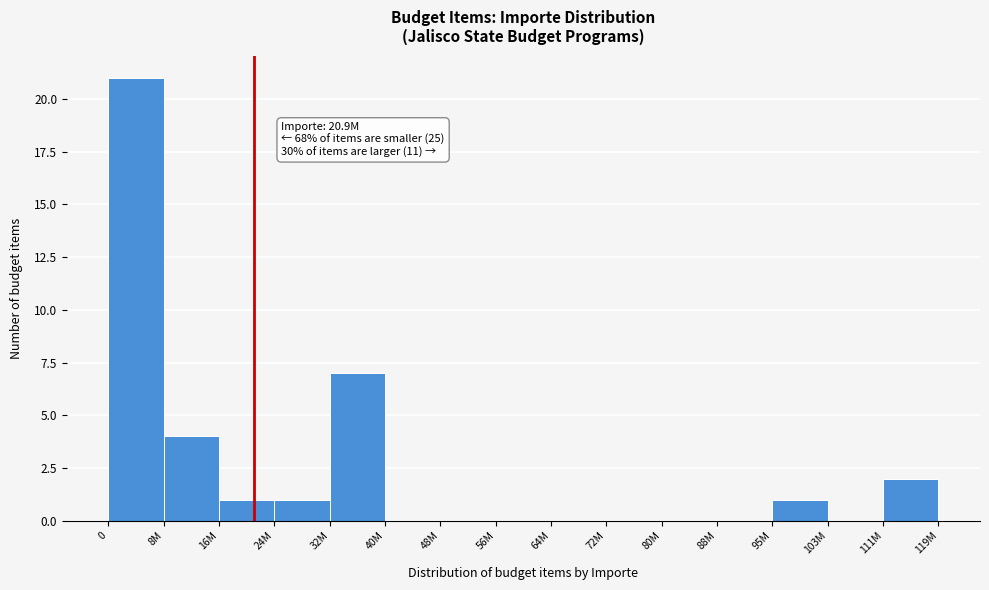

Reading left to right, list all the values displayed in this chart.

0=21	8M=4	16M=1	24M=1	32M=7	40M=0	48M=0	56M=0	64M=0	72M=0	80M=0	88M=0	95M=1	103M=0	111M=2